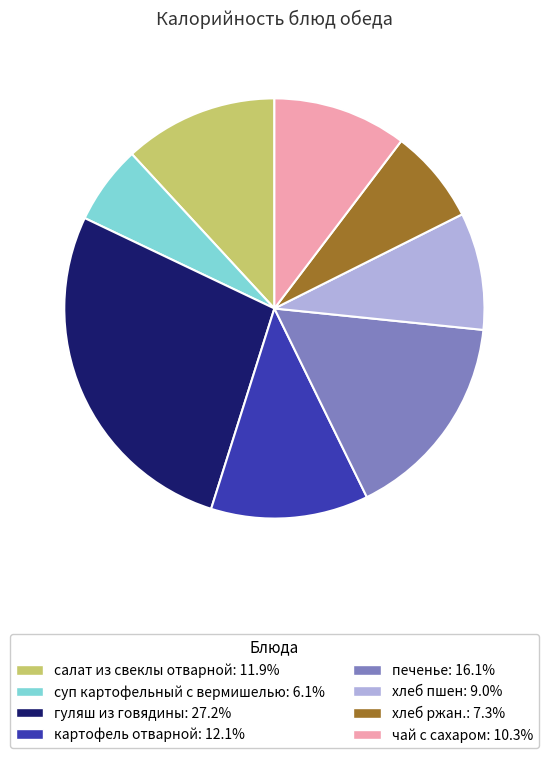

Is the sum of хлеб пшен and печенье greater than half?

No